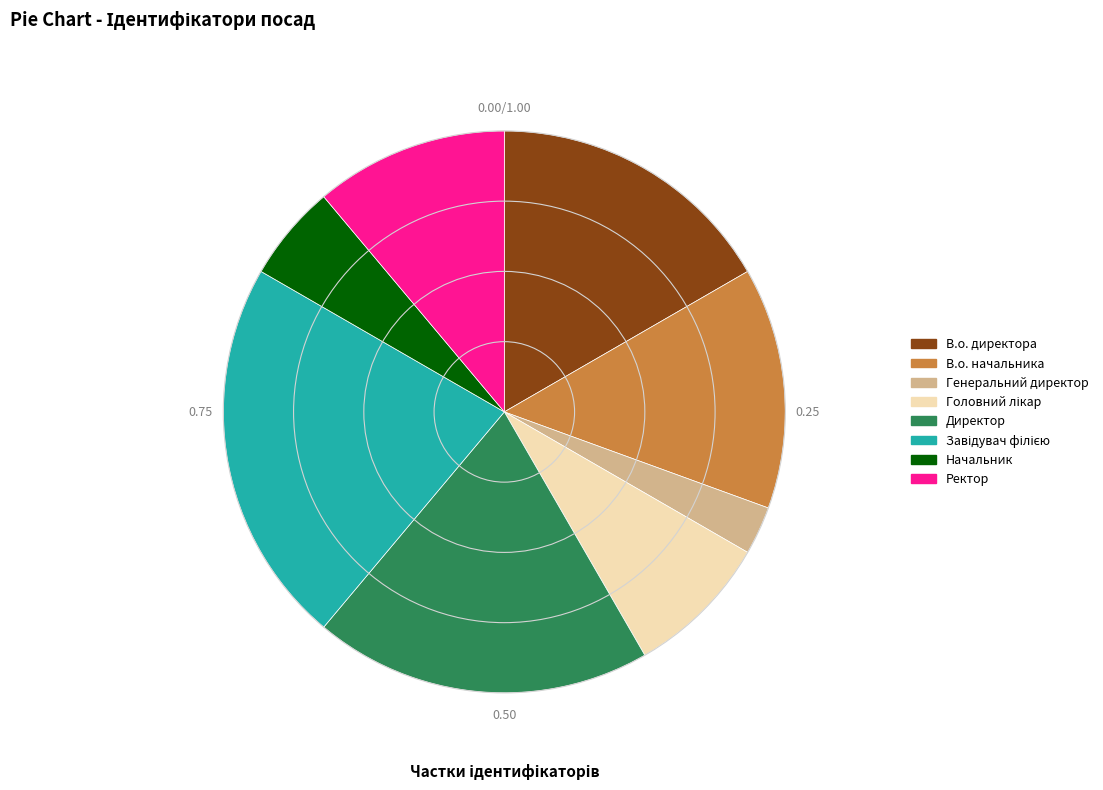

How many segments does this pie chart have?

8